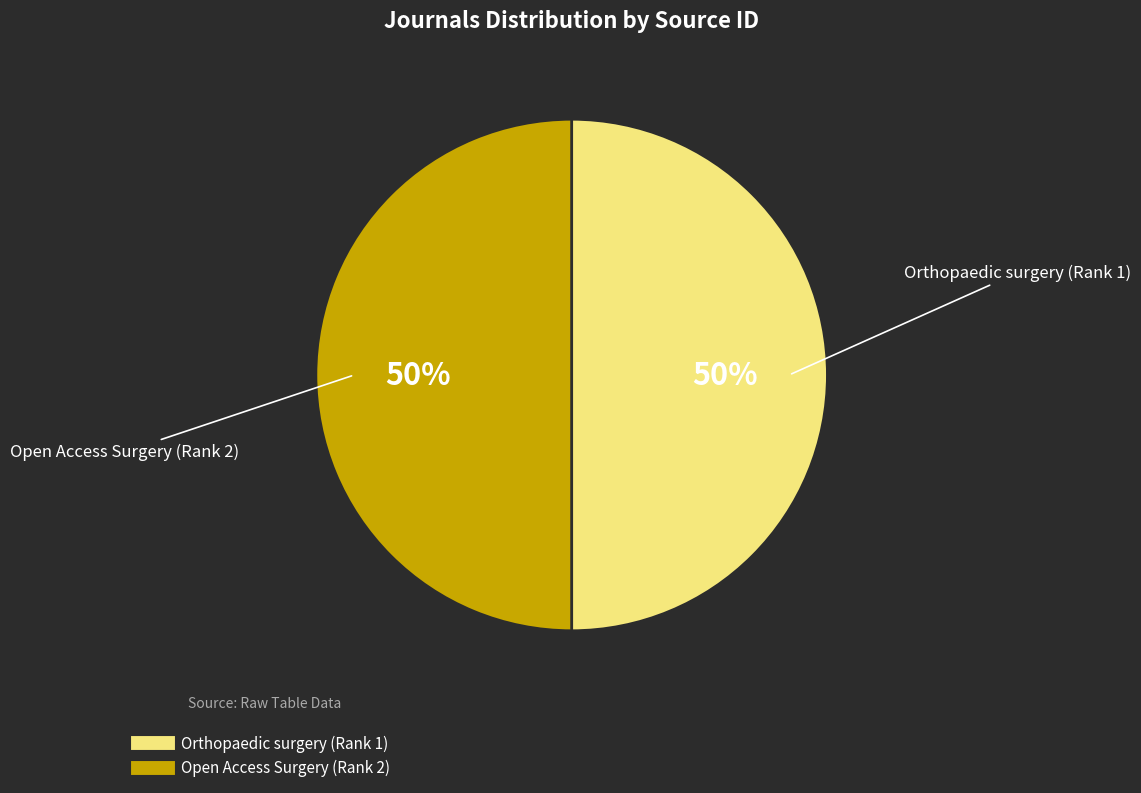

Approximately how many times larger is the value at Open Access Surgery (Rank 2) compared to Orthopaedic surgery (Rank 1)?

1.0